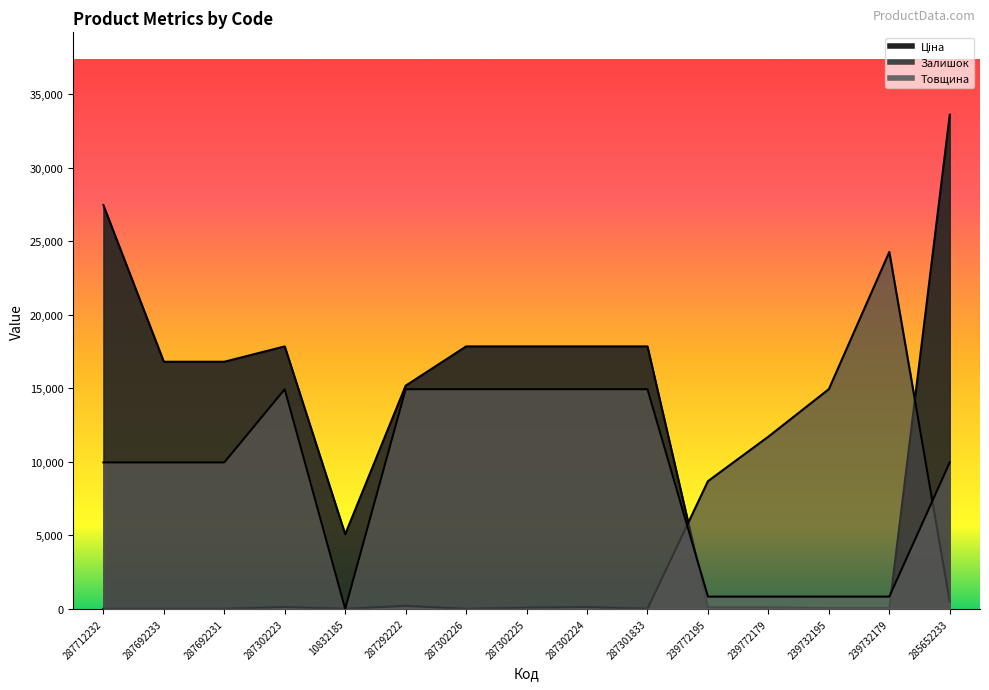

How many lines are shown in the chart?

3